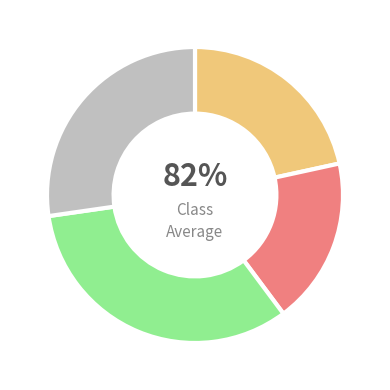

Is it true that 122 is 18% of the pie?

False